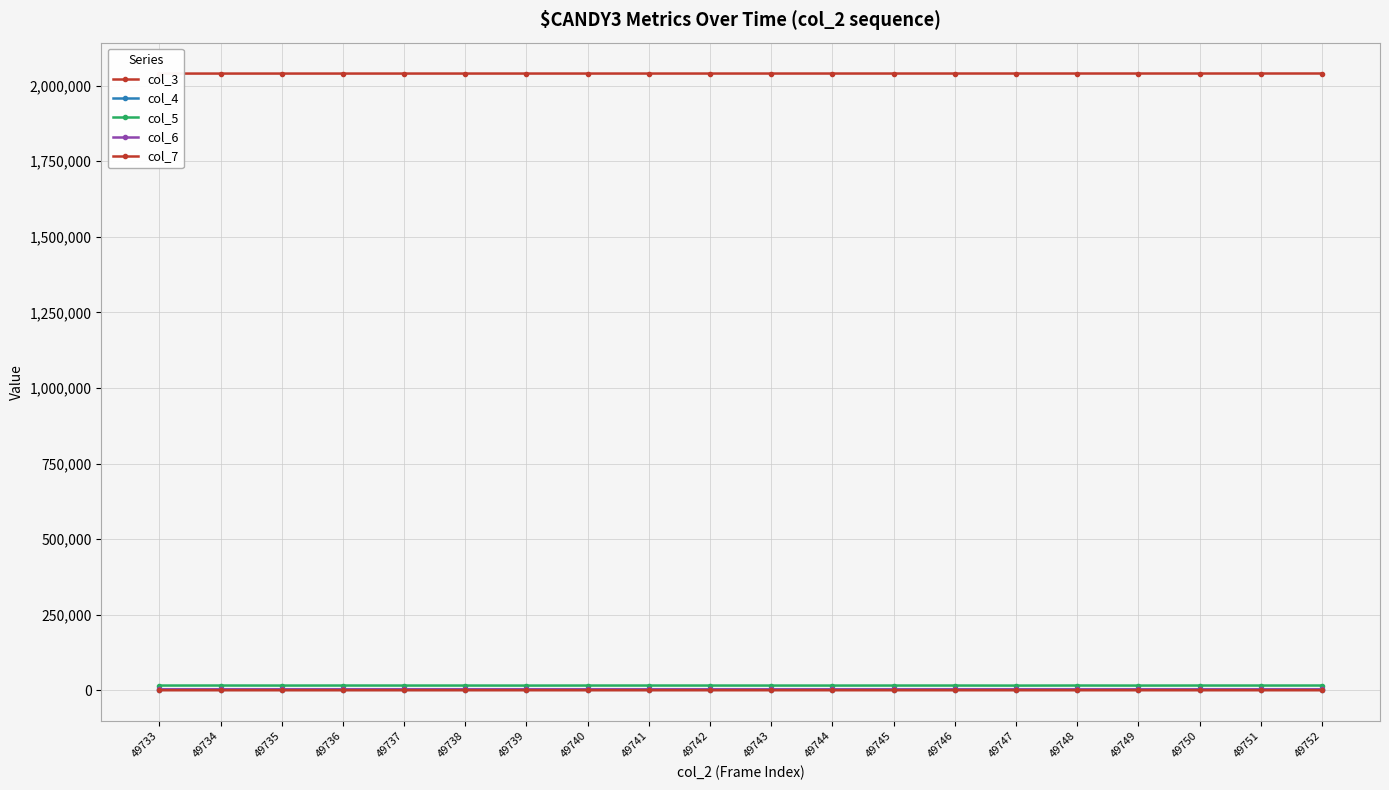

Rank the categories by col_7 value from highest to lowest.

49744, 49733, 49739, 49752, 49737, 49738, 49741, 49742, 49735, 49746, 49745, 49747, 49748, 49734, 49743, 49749, 49736, 49740, 49751, 49750